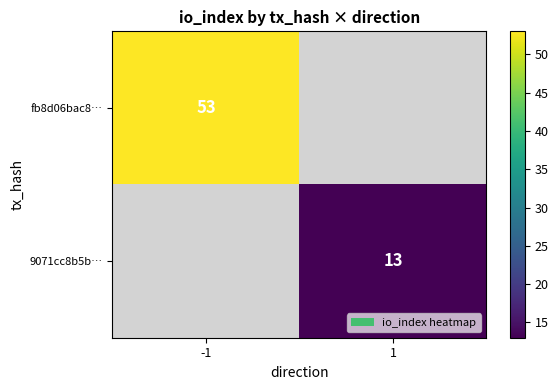

True or false: fb8d06bac8… has a value of 12 at -1.

False